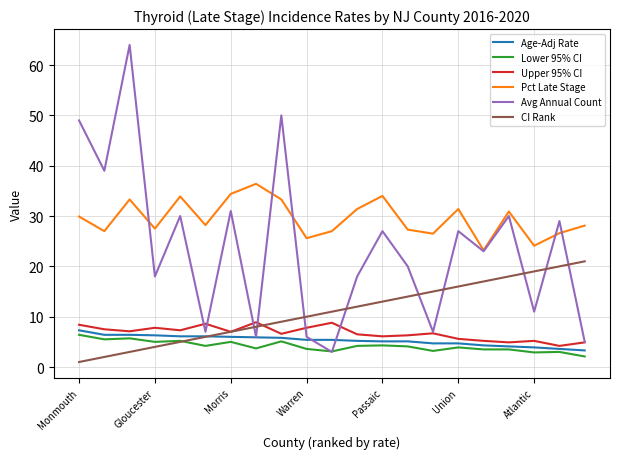

What is the greatest value displayed?

64.0